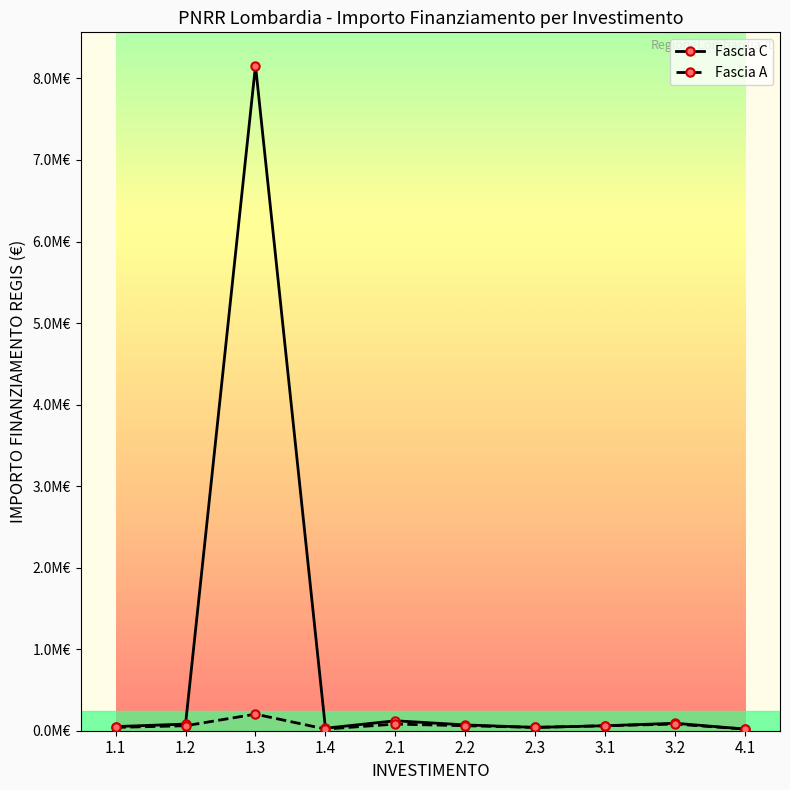

True or false: Fascia C and Fascia A cross at least once.

False